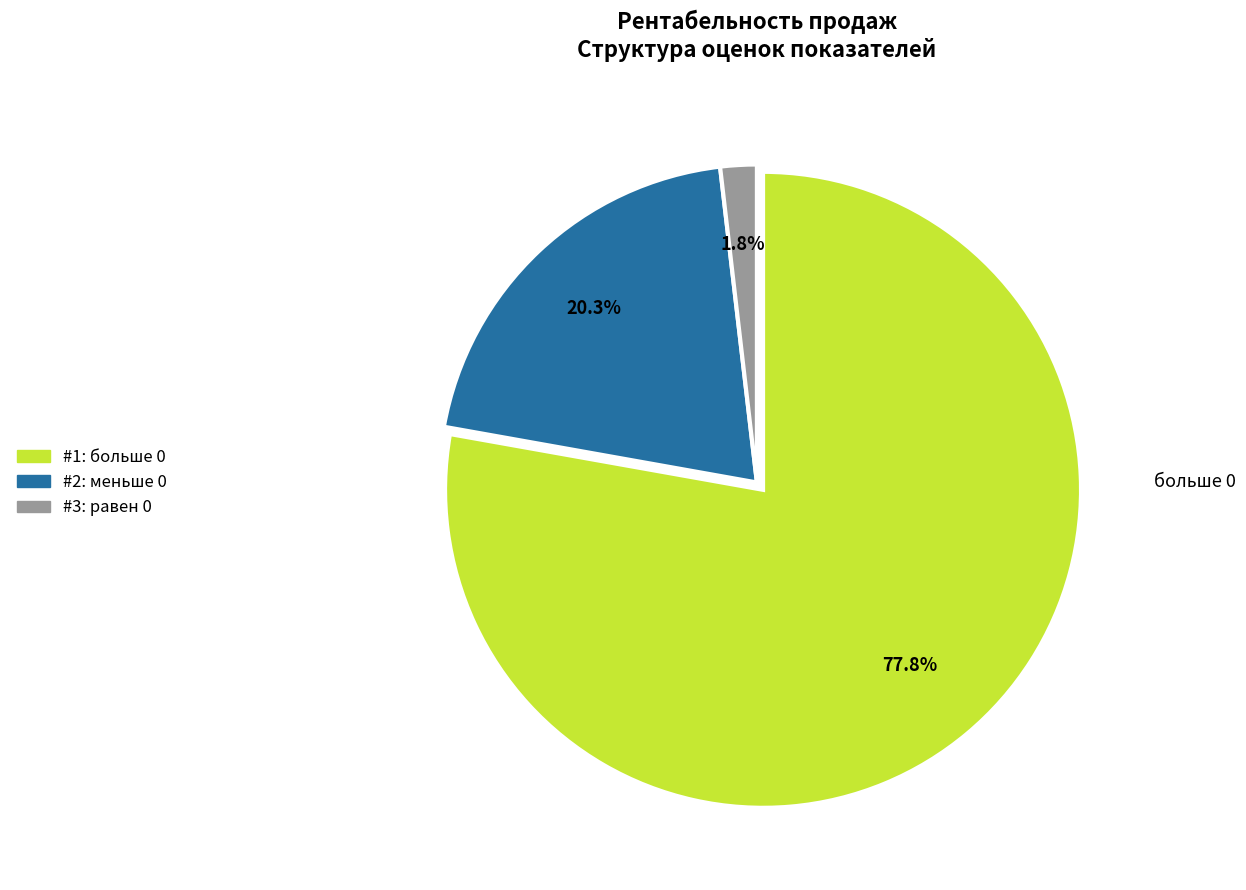

Is there any slice that represents more than half of the pie?

Yes